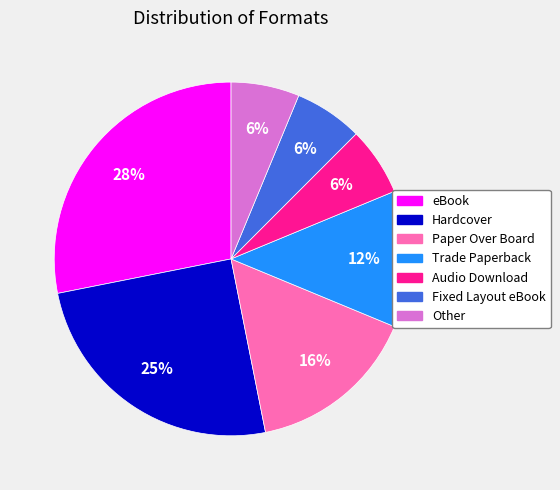

What is the ratio of the value at eBook to the value at Paper Over Board?

1.8